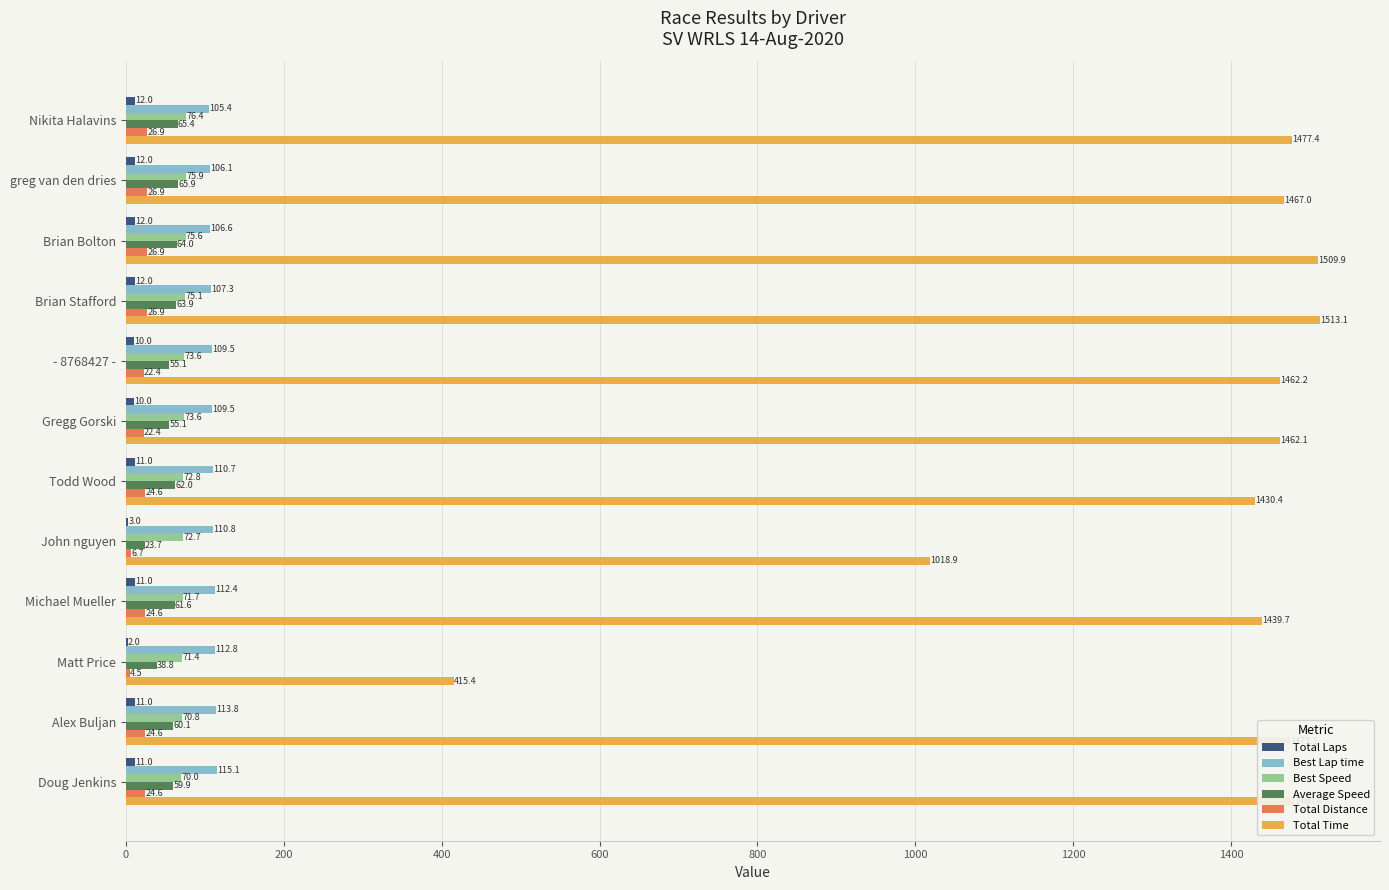

Between Gregg Gorski and John nguyen, which series saw the biggest shift?

Total Time